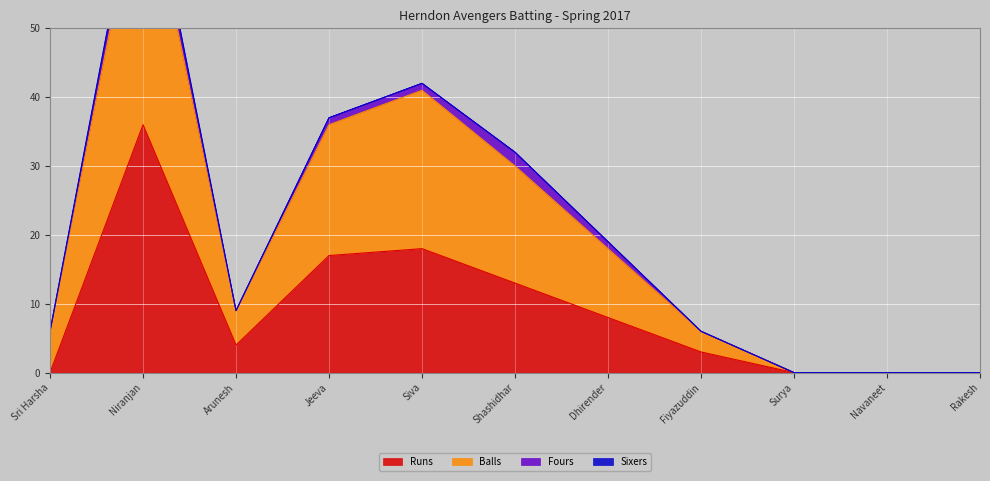

What is the highest value of the Runs series?

36